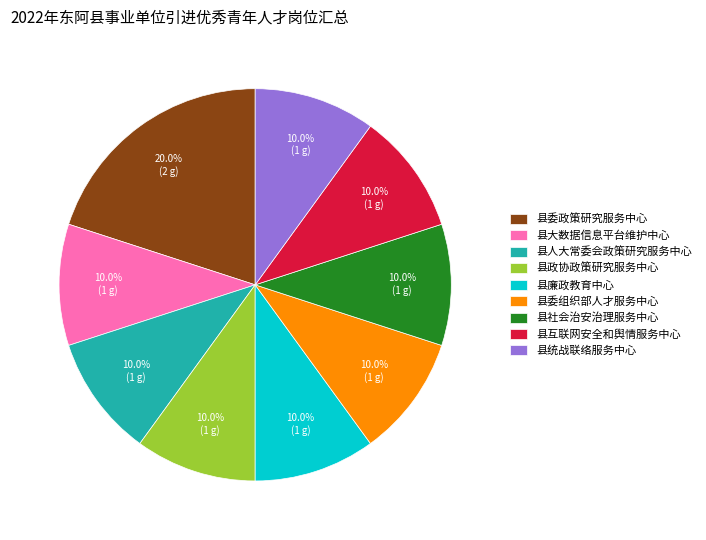

Is it true that 县委政策研究服务中心 is 20% of the pie?

True